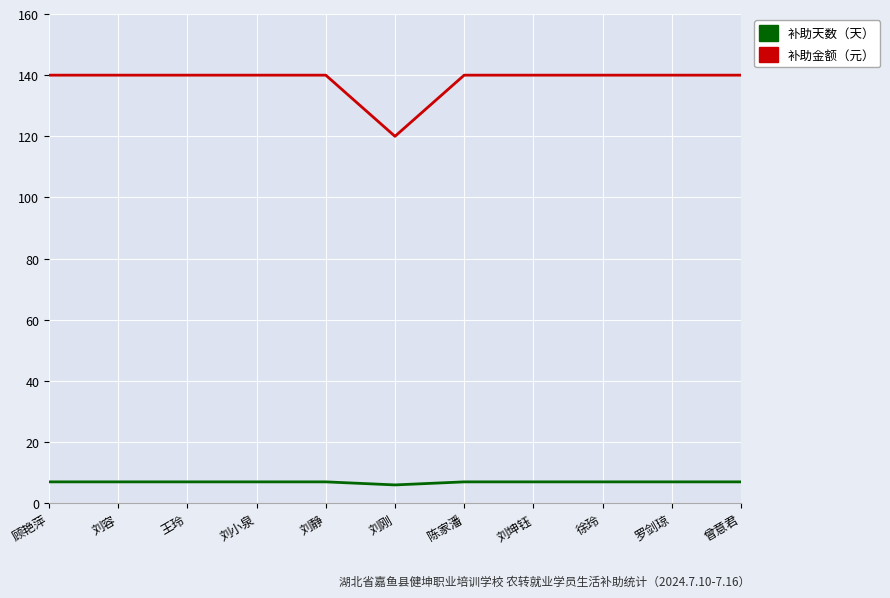

What value does the 补助天数（天） series have at 徐玲?

7